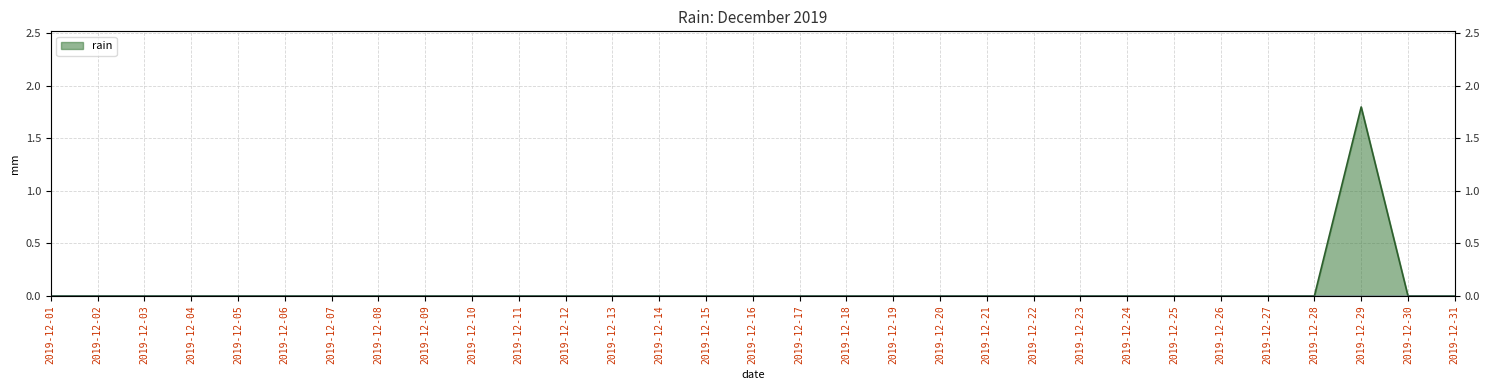

Rank the categories by value from highest to lowest.

2019-12-29, 2019-12-01, 2019-12-02, 2019-12-03, 2019-12-04, 2019-12-05, 2019-12-06, 2019-12-07, 2019-12-08, 2019-12-09, 2019-12-10, 2019-12-11, 2019-12-12, 2019-12-13, 2019-12-14, 2019-12-15, 2019-12-16, 2019-12-17, 2019-12-18, 2019-12-19, 2019-12-20, 2019-12-21, 2019-12-22, 2019-12-23, 2019-12-24, 2019-12-25, 2019-12-26, 2019-12-27, 2019-12-28, 2019-12-30, 2019-12-31